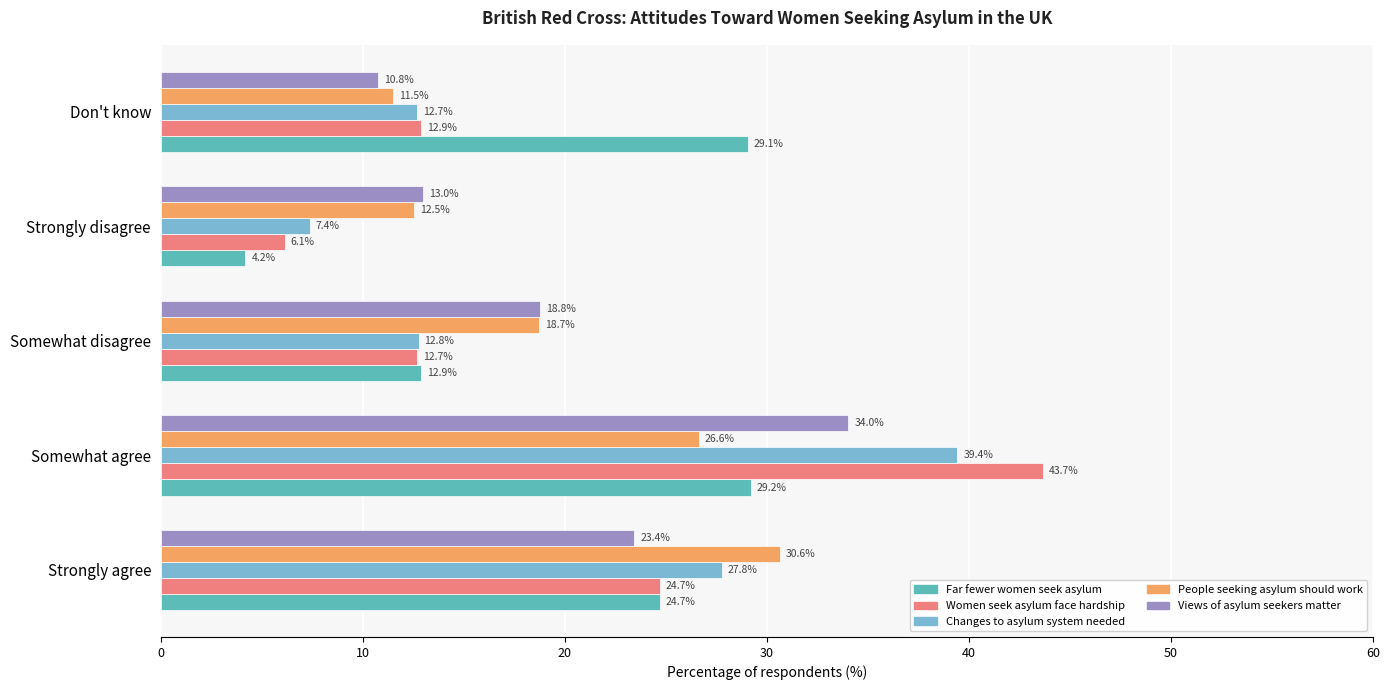

Is the value of Views of asylum seekers matter at Strongly disagree greater than the value of Far fewer women seek asylum at Don't know?

No